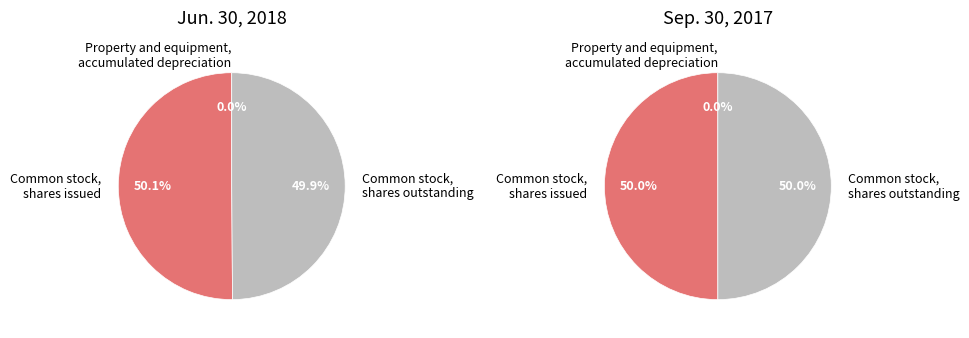

True or false: Common stock,
shares issued accounts for 50% of the total.

True